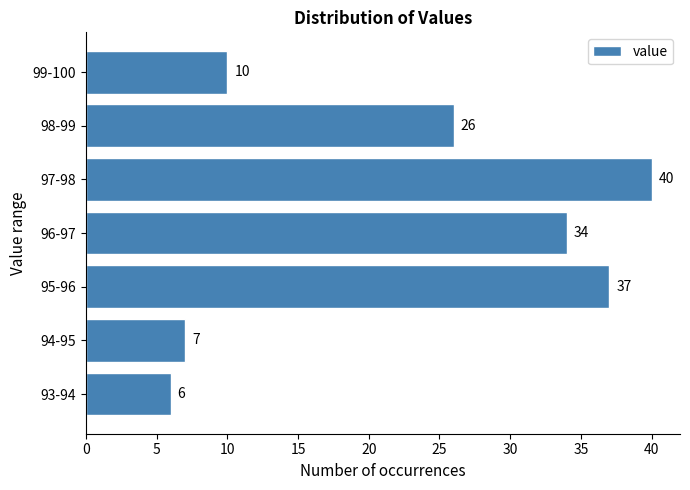

Reading top to bottom, extract all data points from this chart.

99-100=10	98-99=26	97-98=40	96-97=34	95-96=37	94-95=7	93-94=6